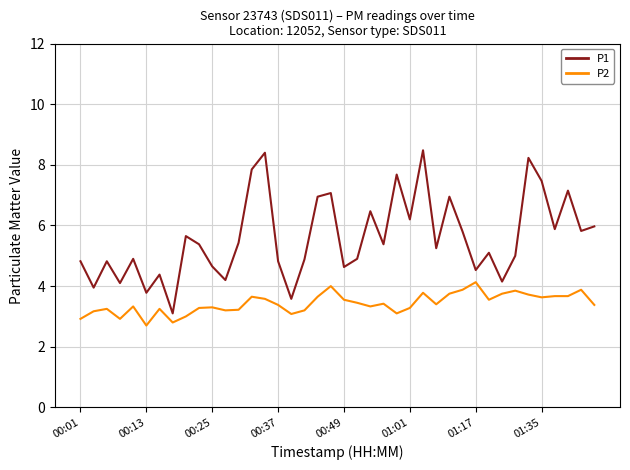

What is the lowest value of the P1 series?

3.1